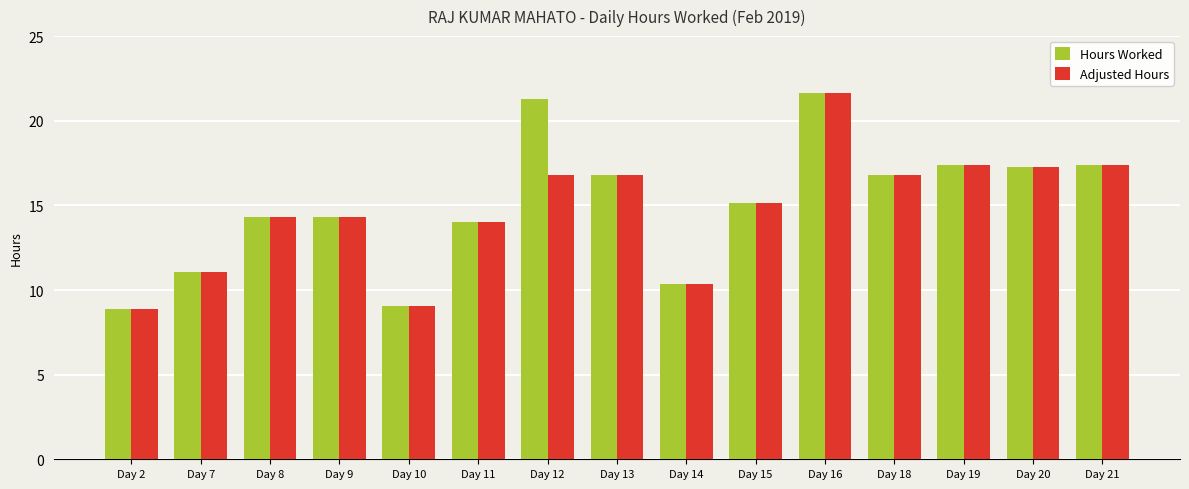

Is the value of Hours Worked at Day 2 greater than the value of Adjusted Hours at Day 7?

No